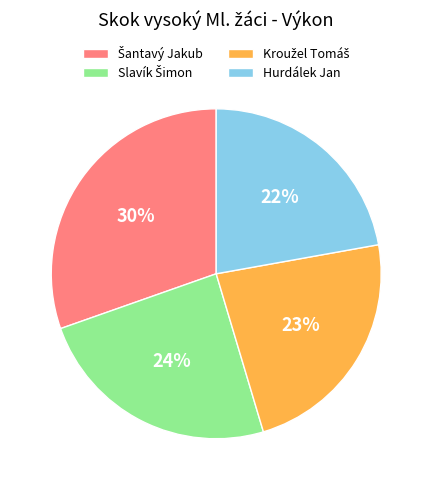

Does any single category account for the majority?

No